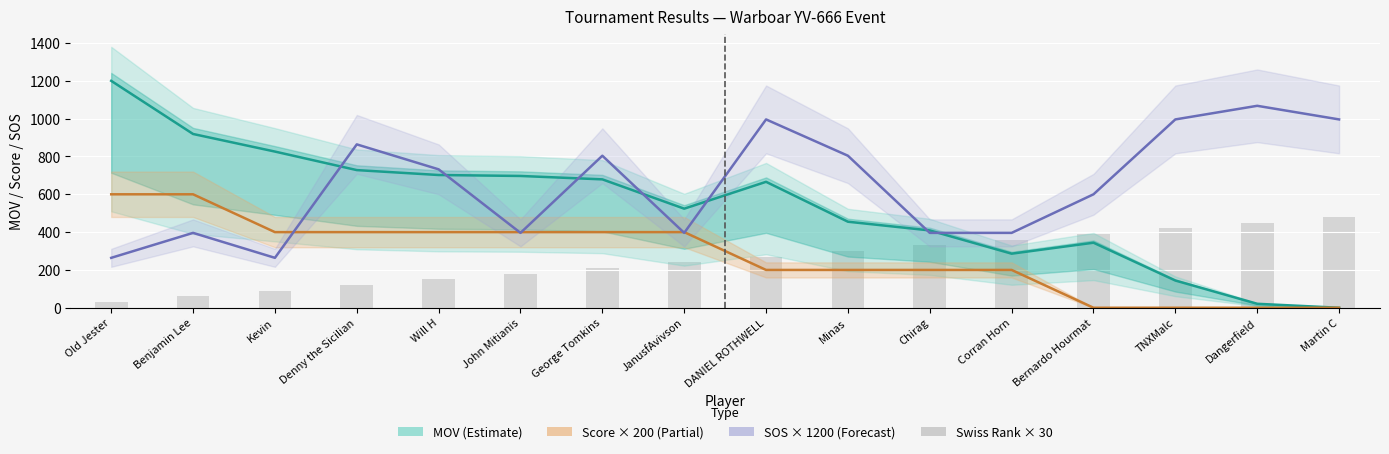

Count the number of categories in the chart.

16